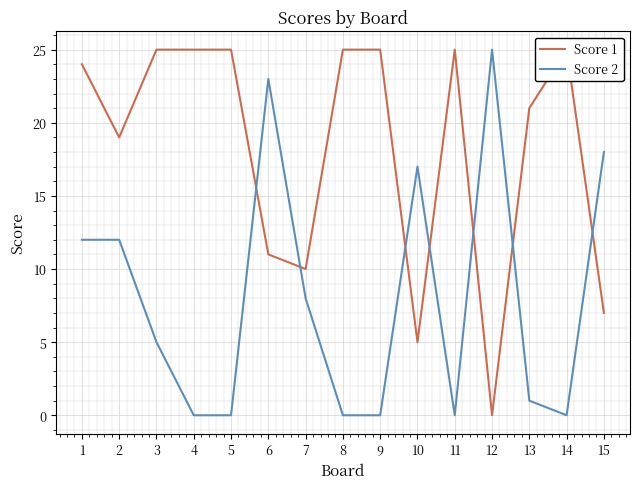

How many lines are shown in the chart?

2